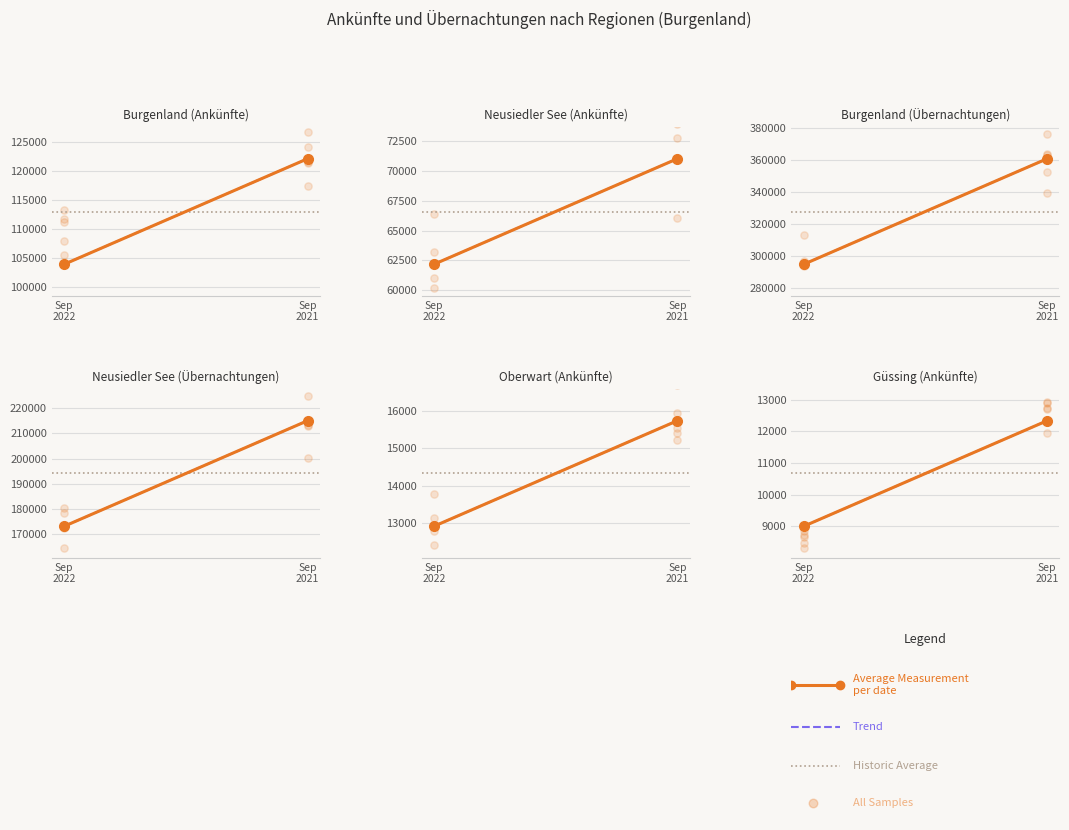

Which series reaches the minimum Y coordinate?

Güssing (Ankünfte)